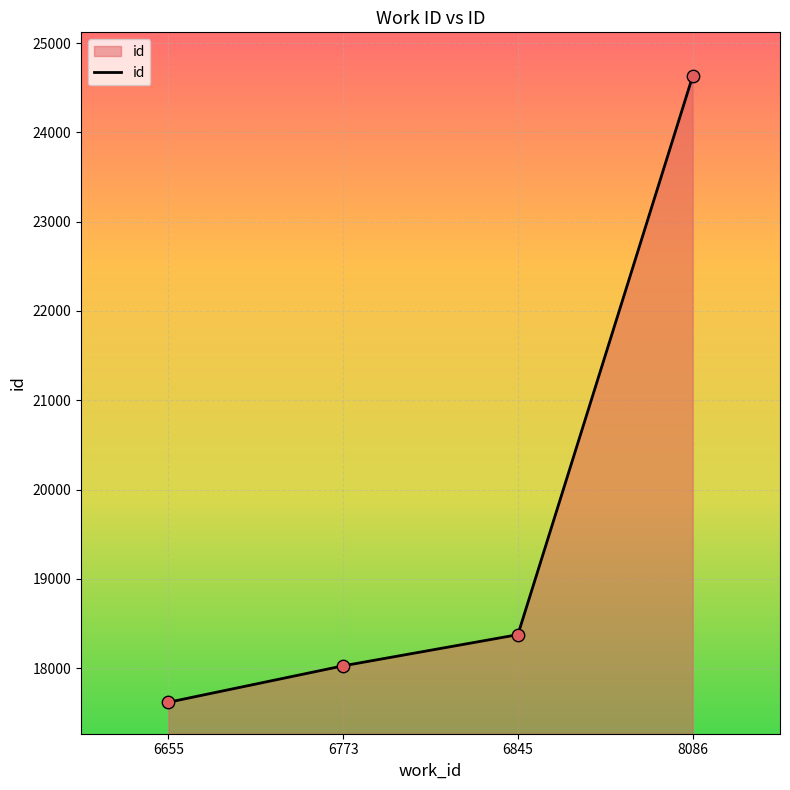

Between 6655 and 8086, which is larger?

8086